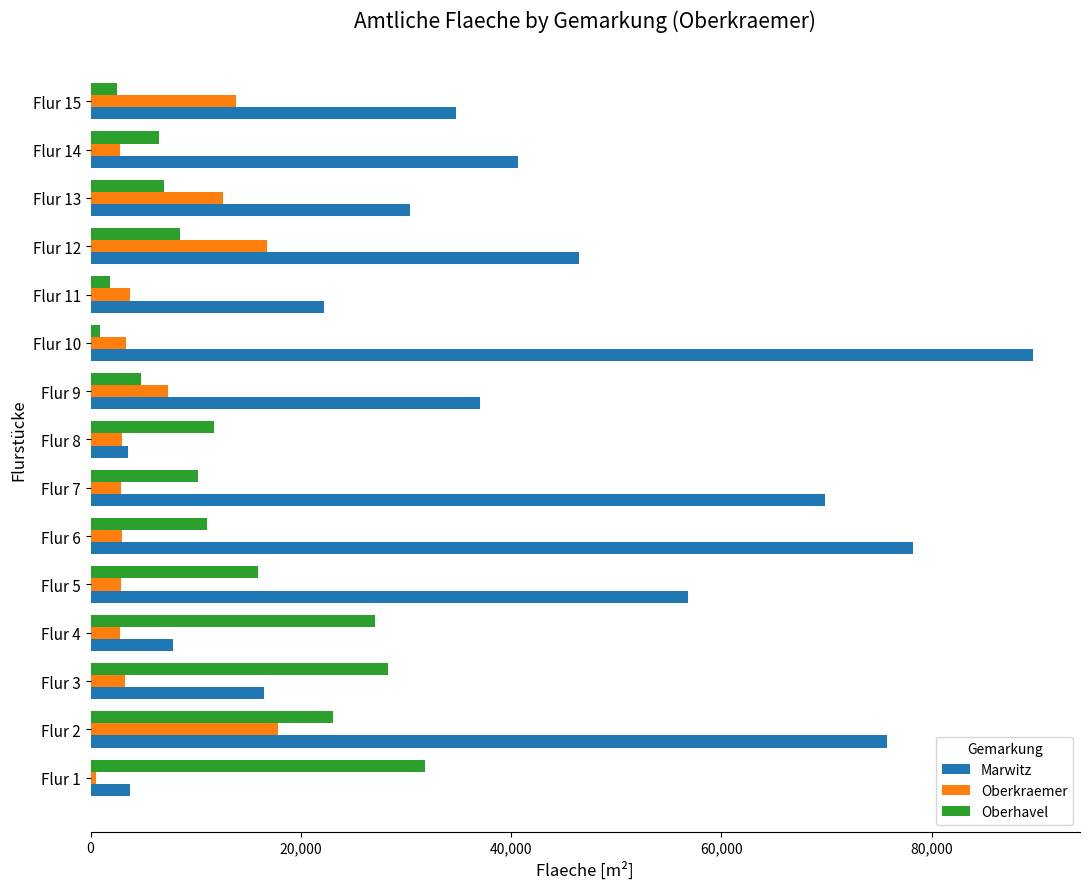

What is the sum of all Oberkraemer values?

96607